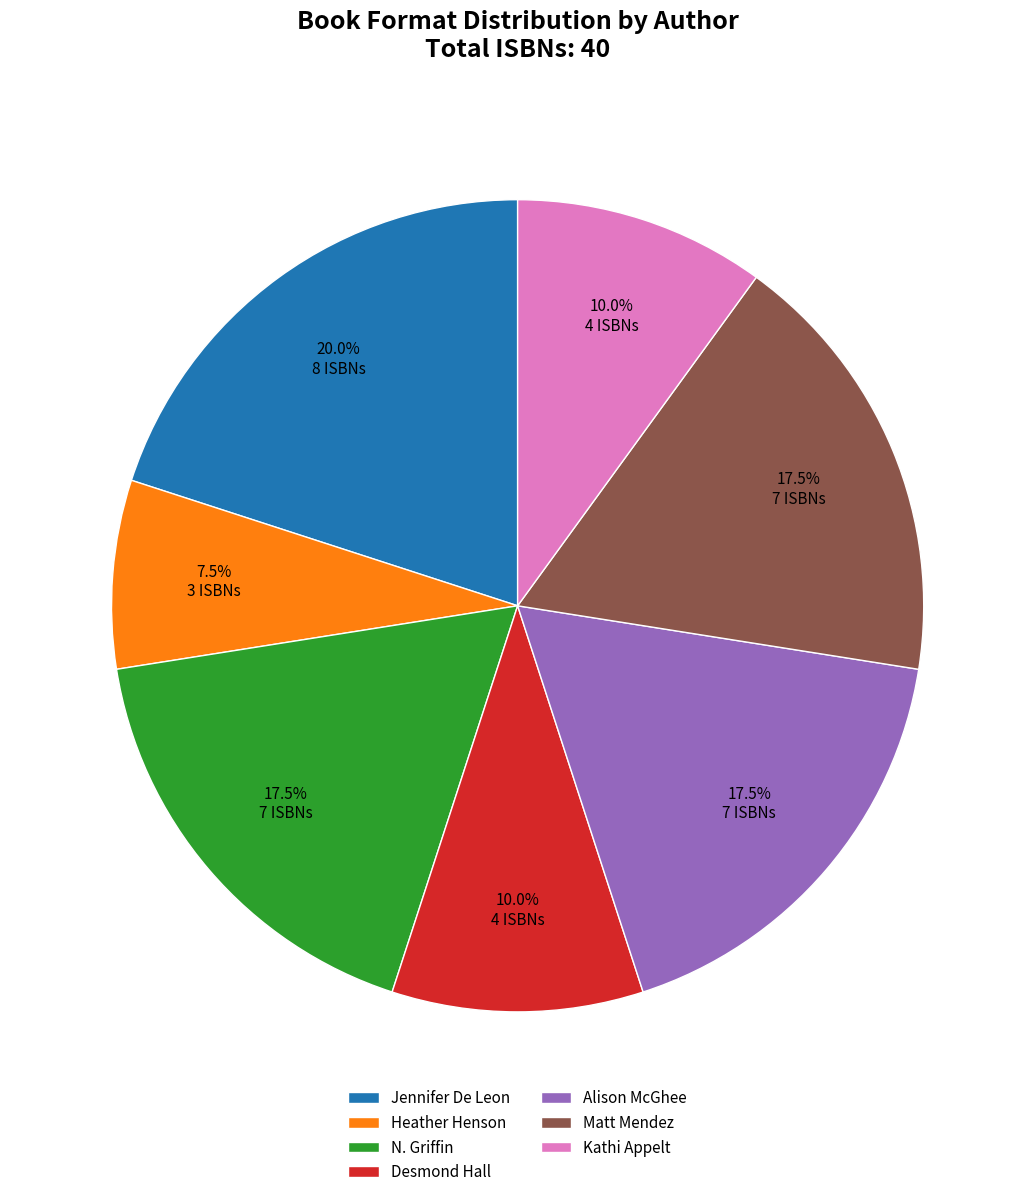

Count the number of slices in the pie.

7